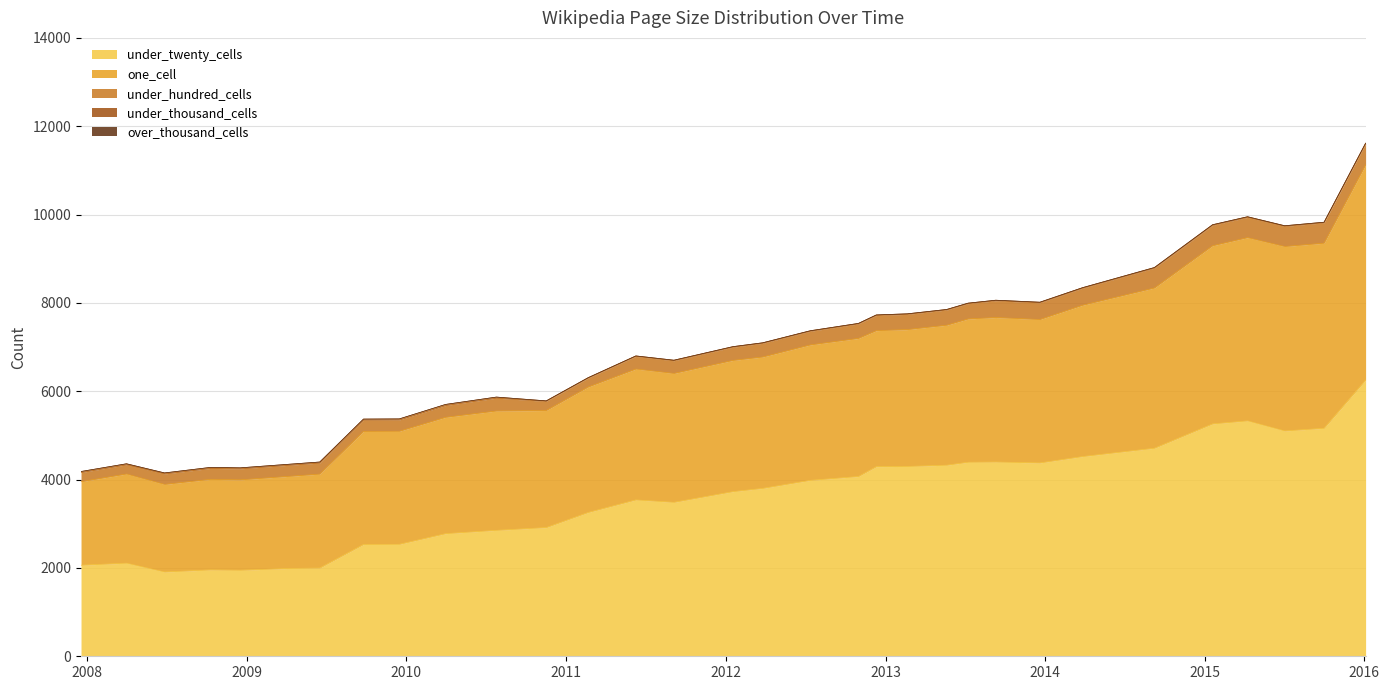

The value of over_thousand_cells at 2016-01-04 is 0. True or false?

True